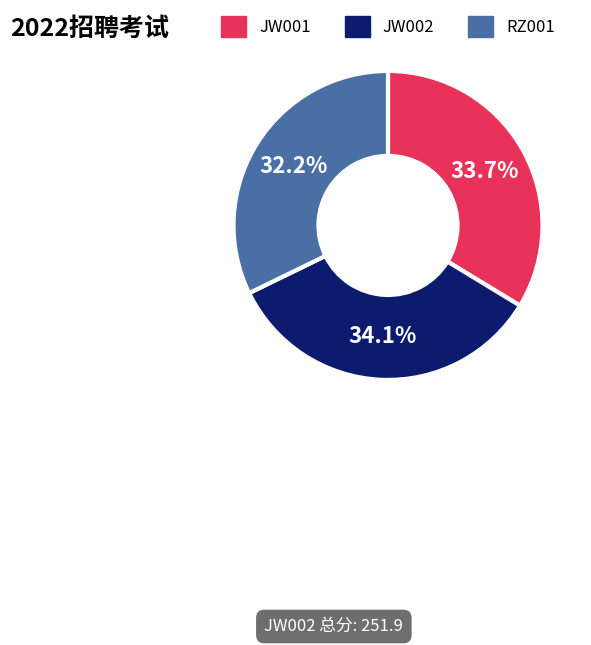

Which category has the smallest portion of the pie?

RZ001